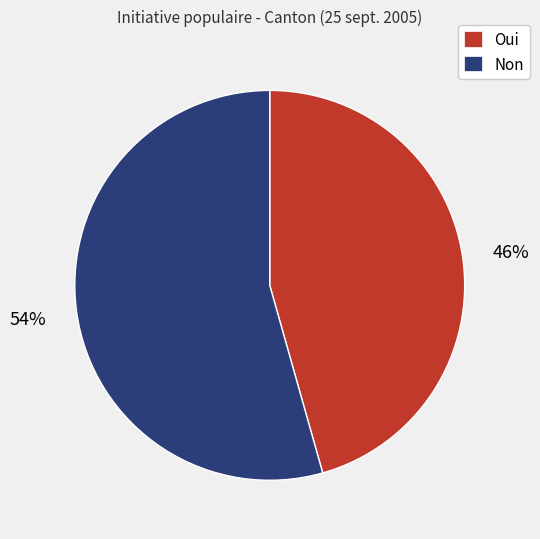

What percentage is the Oui slice, to the nearest percent?

46%